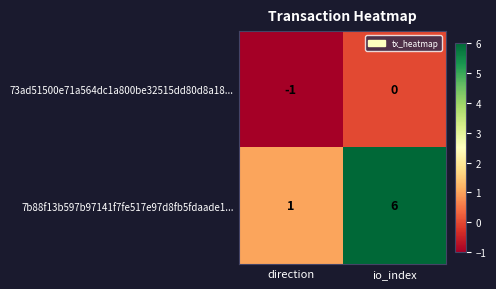

What is the maximum value shown in the chart?

6